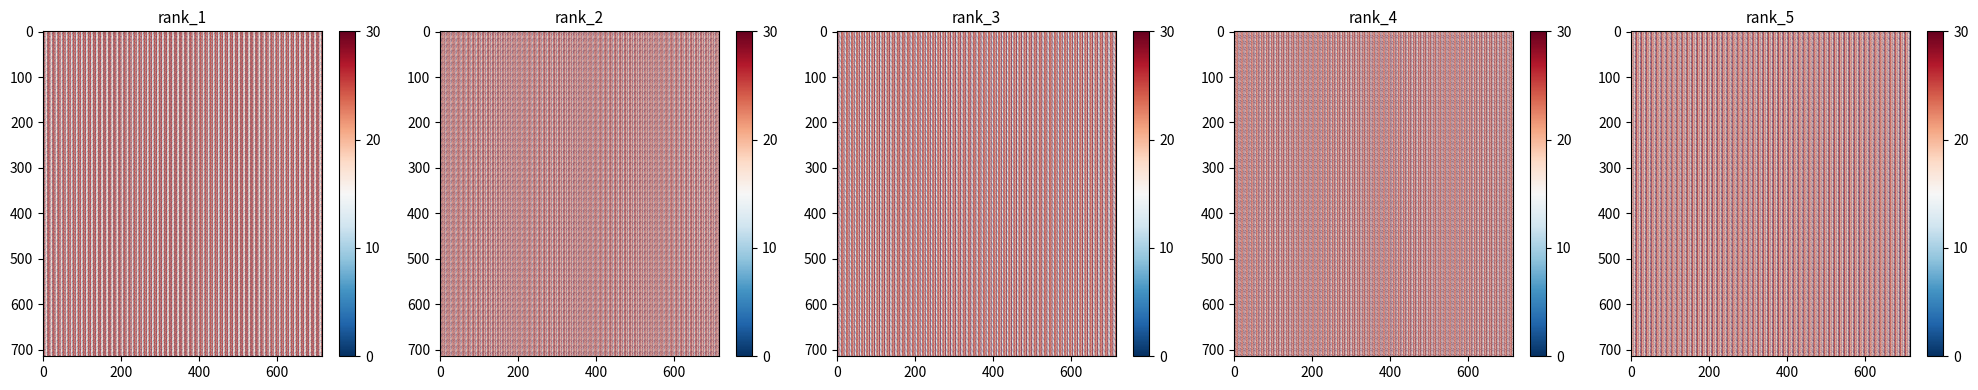

What is the total value across all series at 12?

229